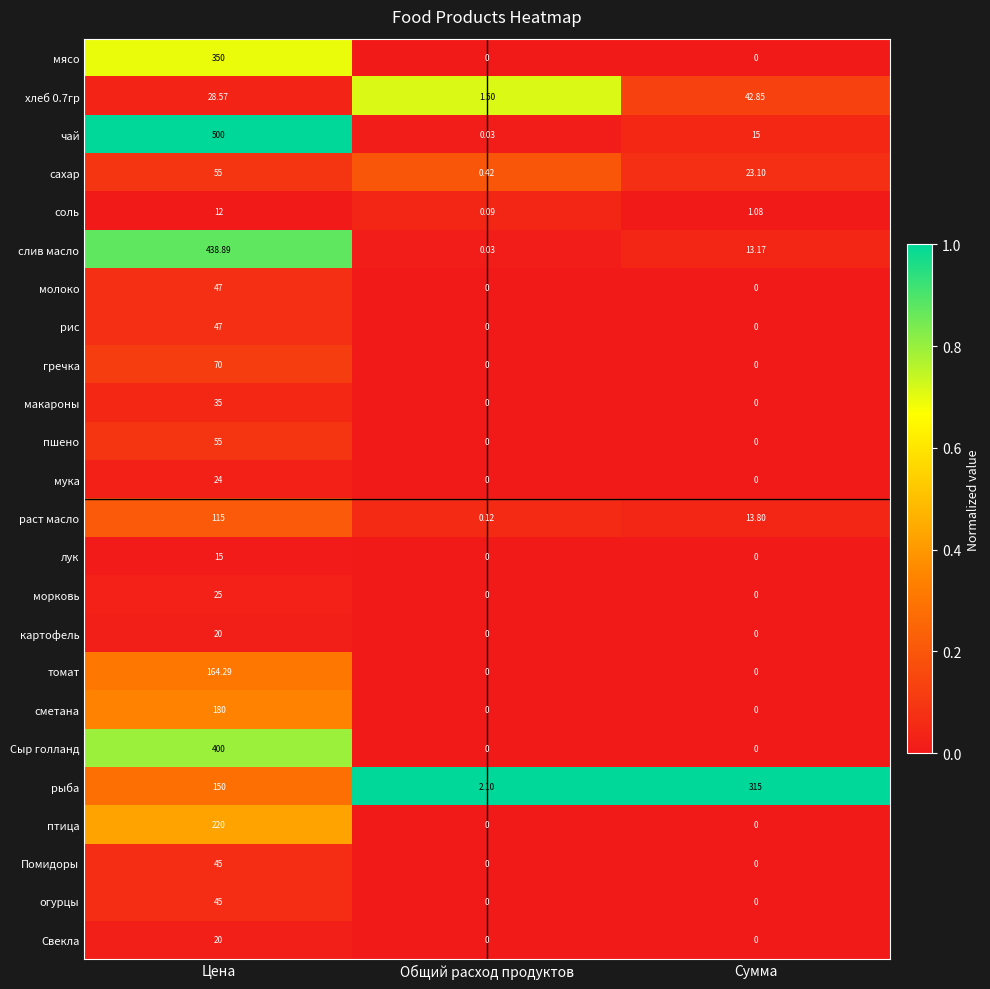

Is the value of сахар at Сумма greater than the value of рис at Сумма?

Yes